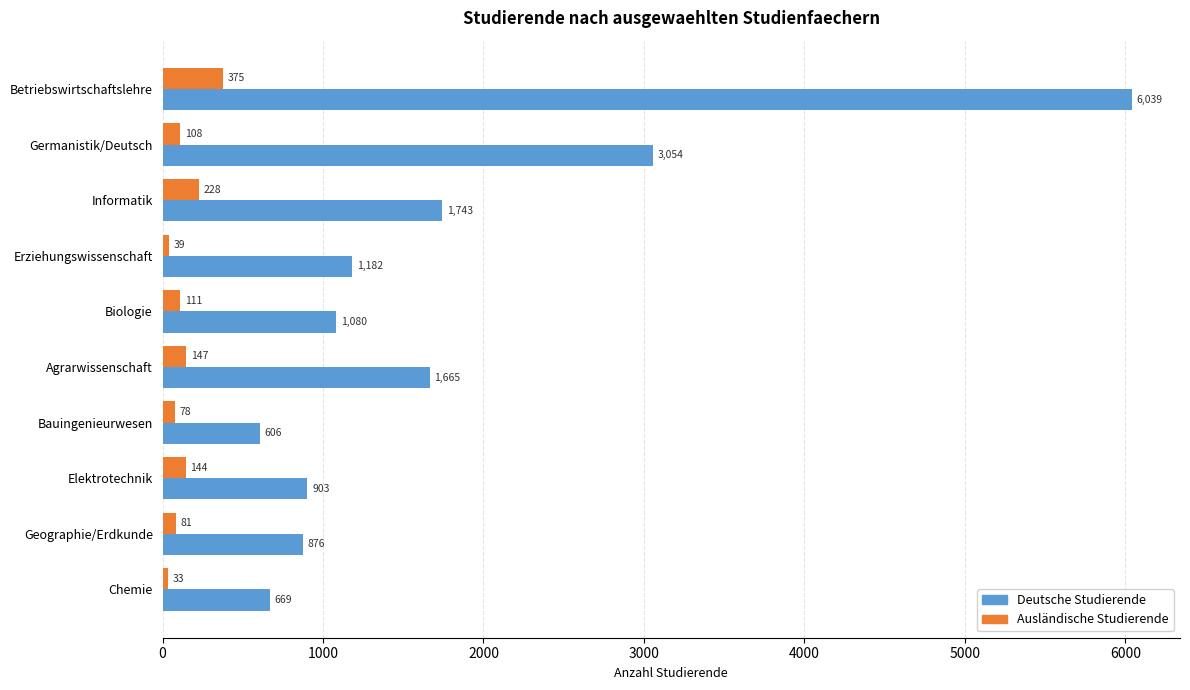

How many data points in Deutsche Studierende are less than 1182?

5